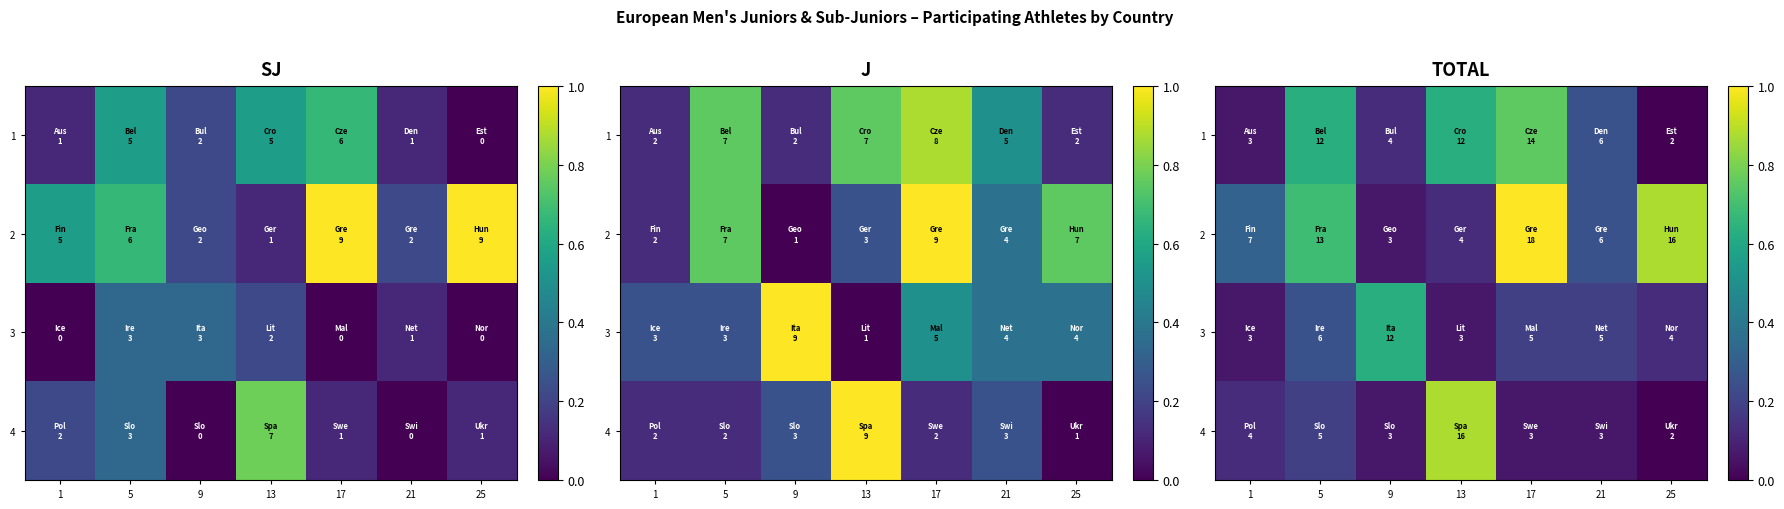

What is the total value across all series at 1?

0.6